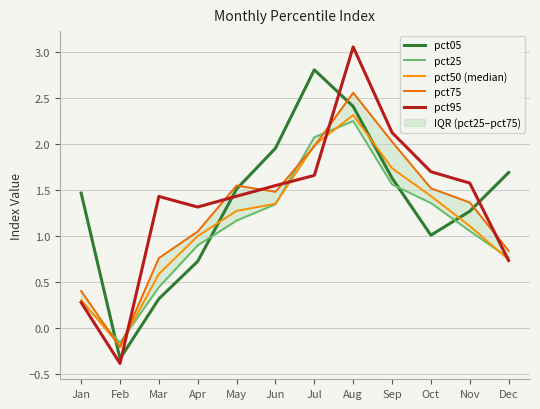

At which category does the chart reach its peak across all series?

Aug